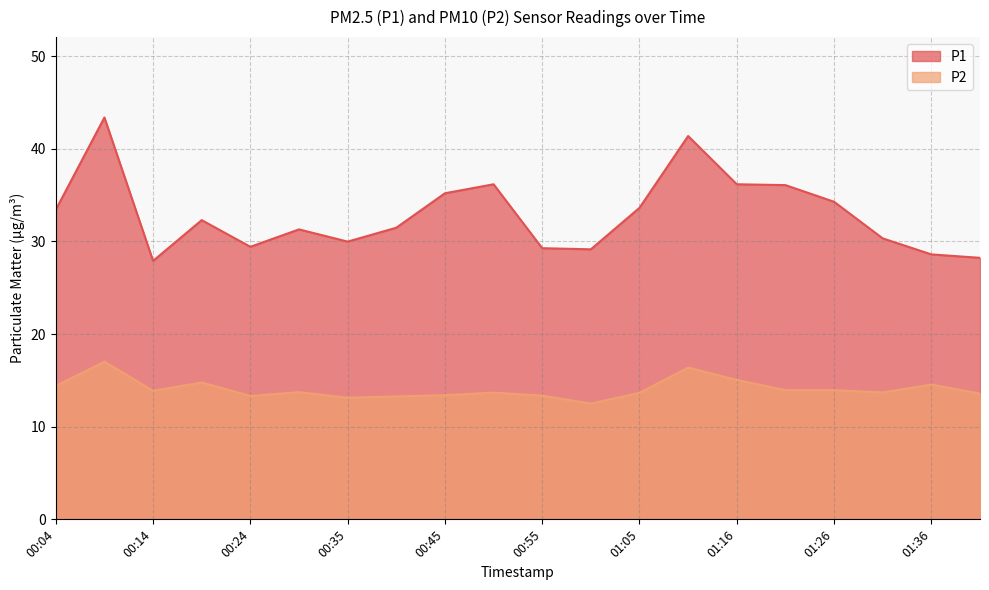

What position from the right is 00:30?

15